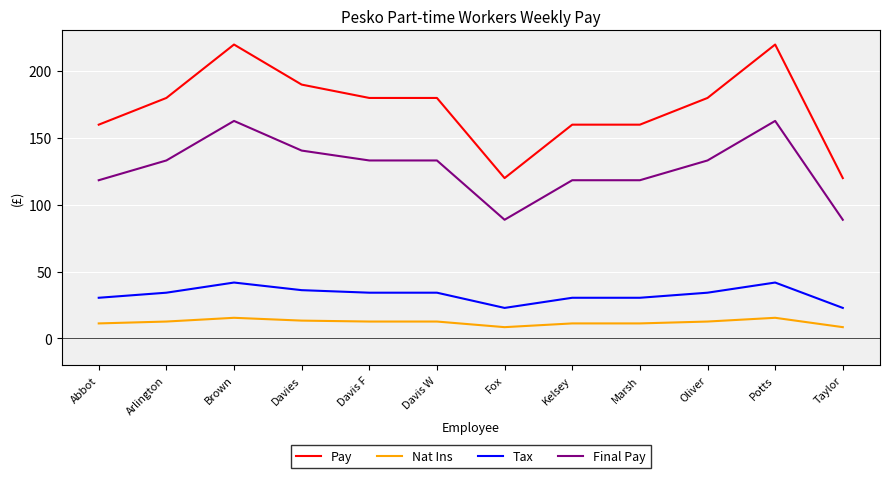

What is the difference between the second highest and minimum values in the Final Pay series?

73.9